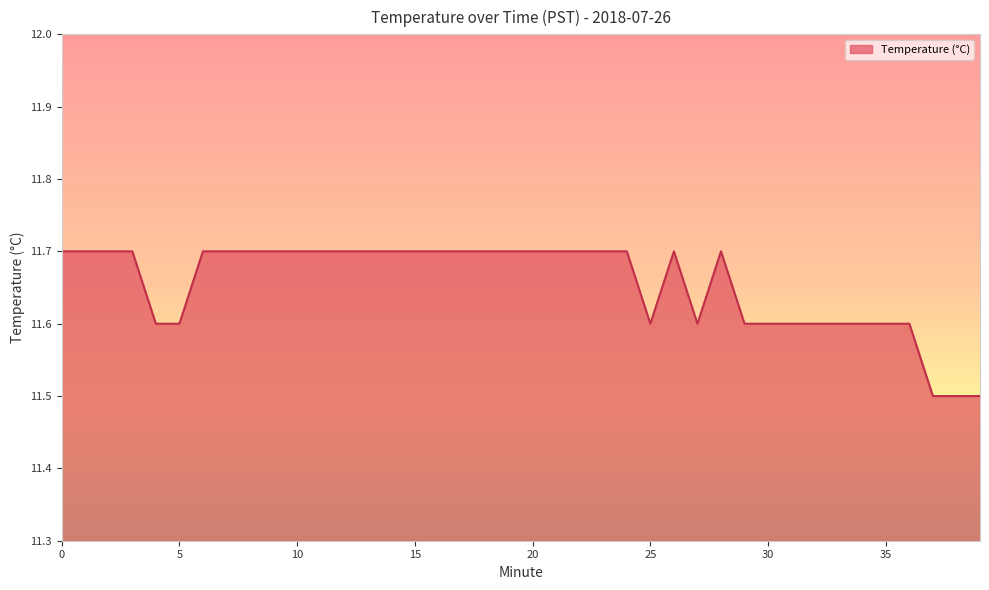

What is the maximum value shown in the chart?

11.7